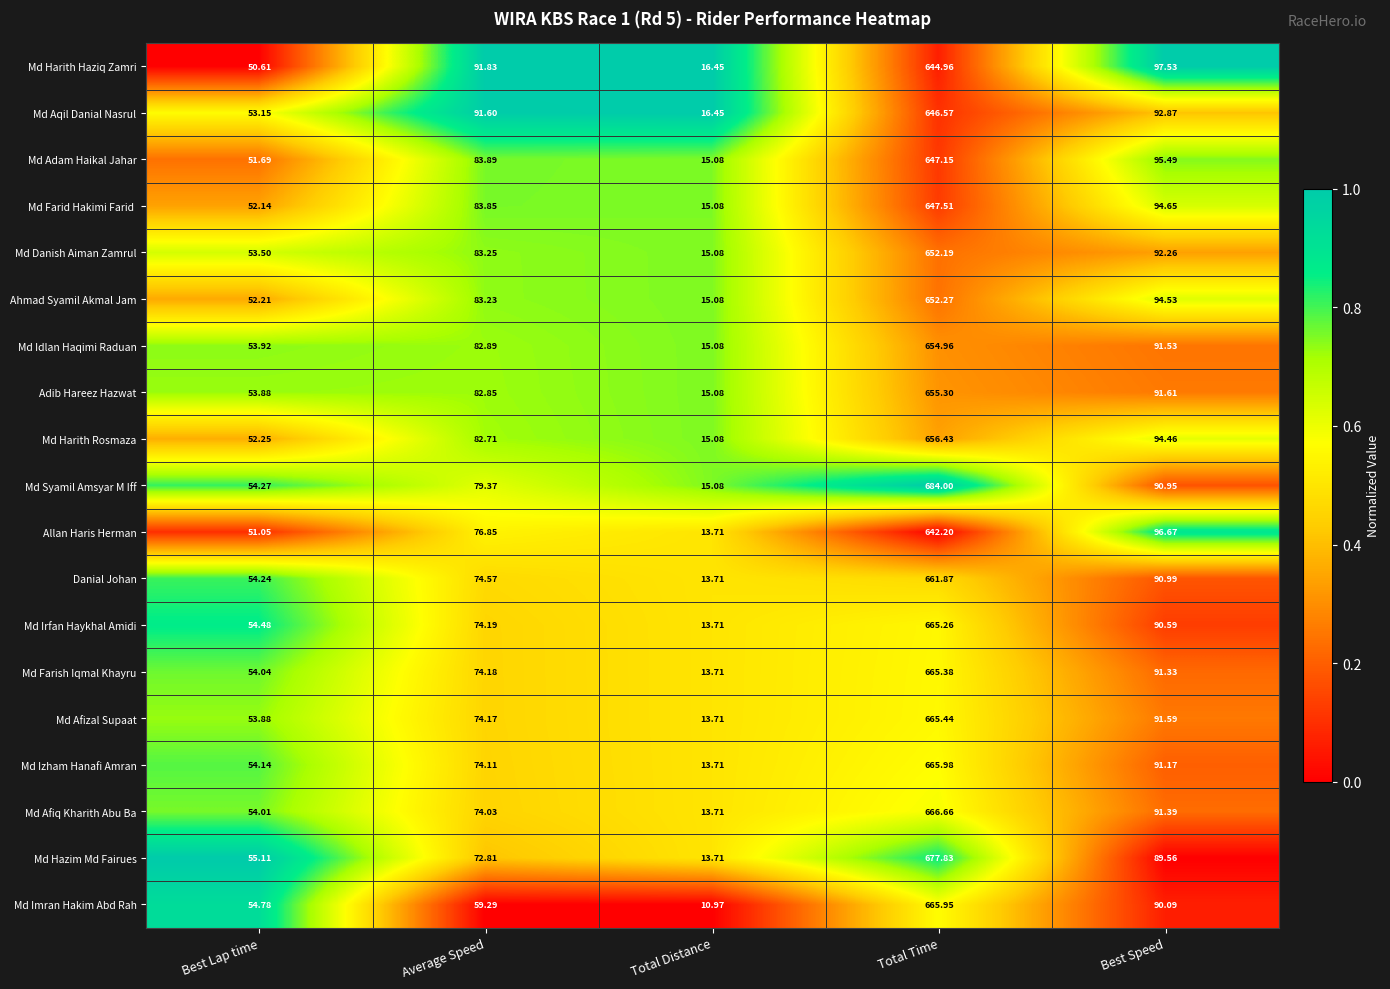

What is the greatest value displayed?

684.0